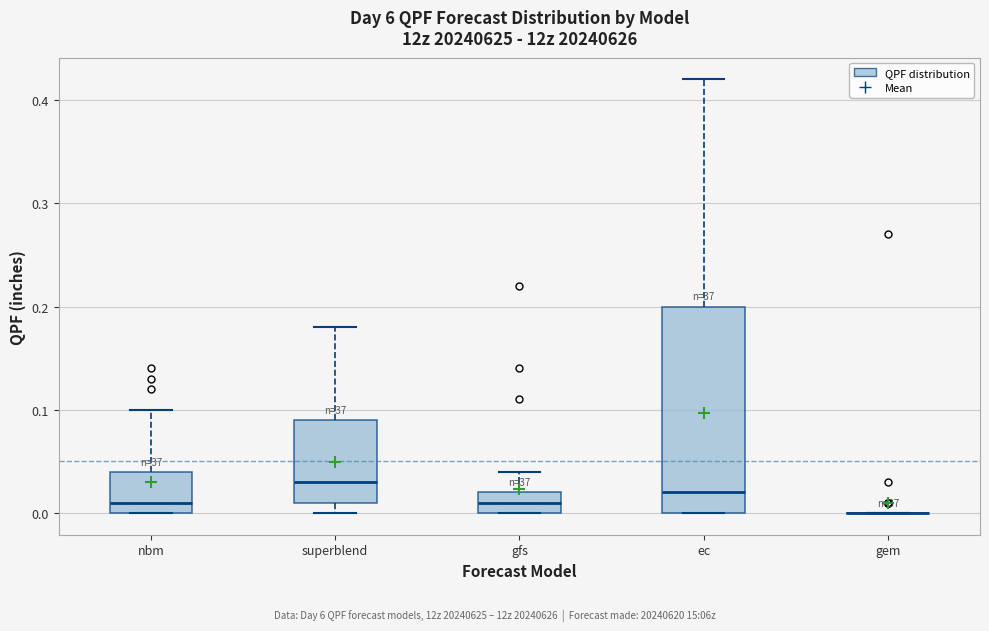

Which box is the tallest, from its lower edge to its upper edge?

ec